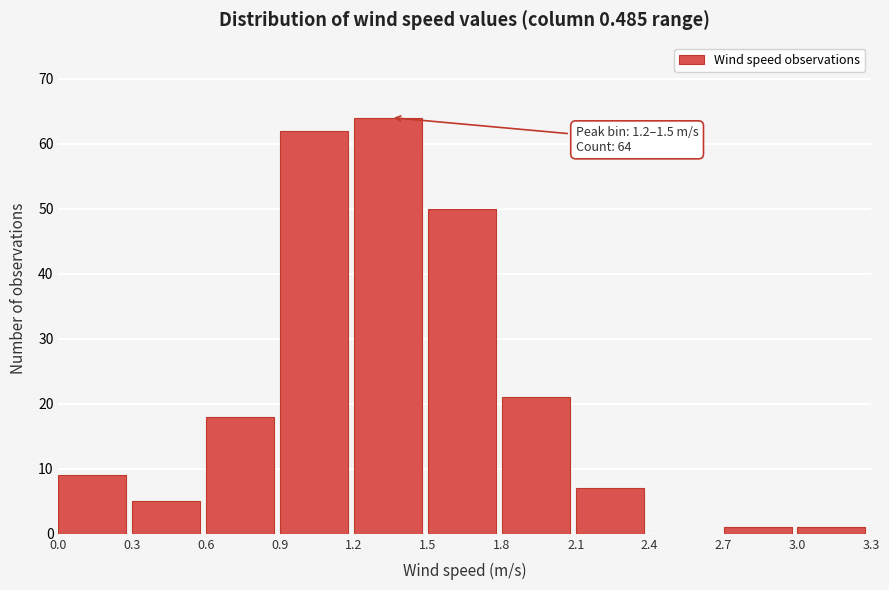

Over which range of the x-axis is the bar tallest?

1.2 to 1.5